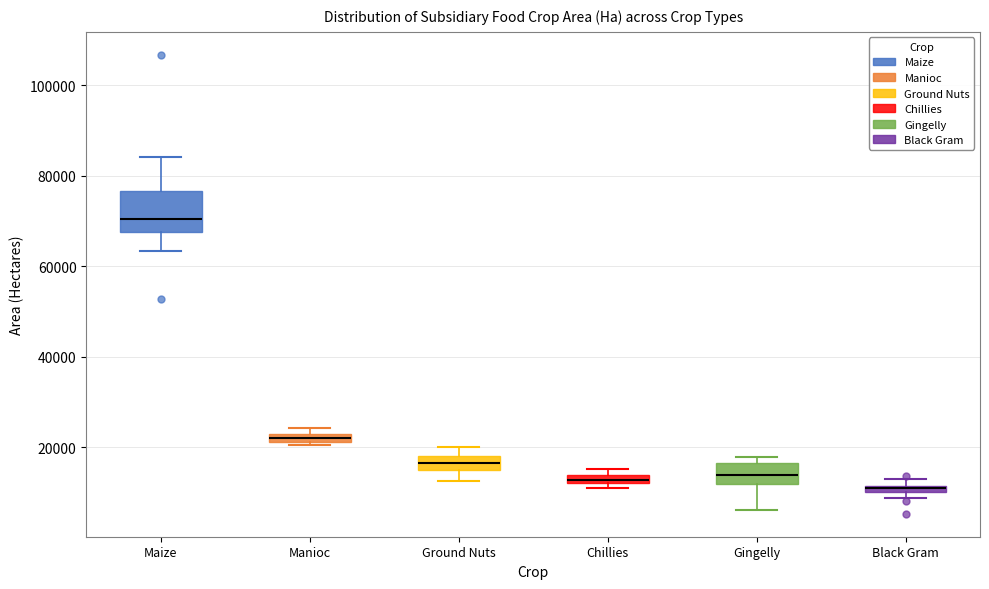

Which box is the tallest, from its lower edge to its upper edge?

Maize